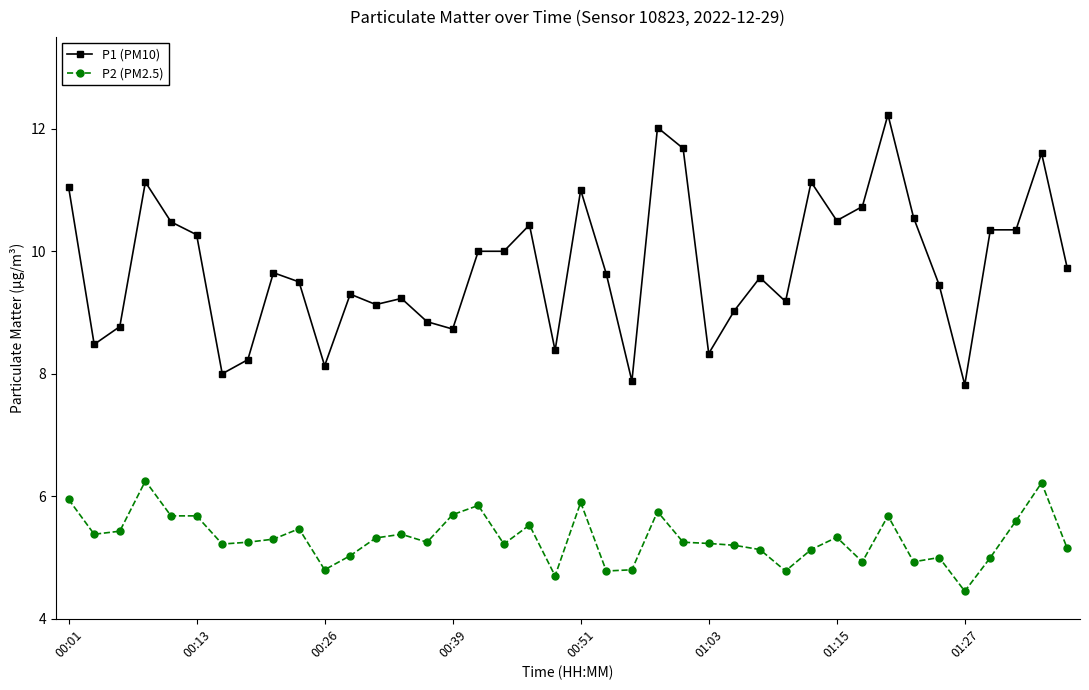

Which series has the largest total across all categories?

P1 (PM10)